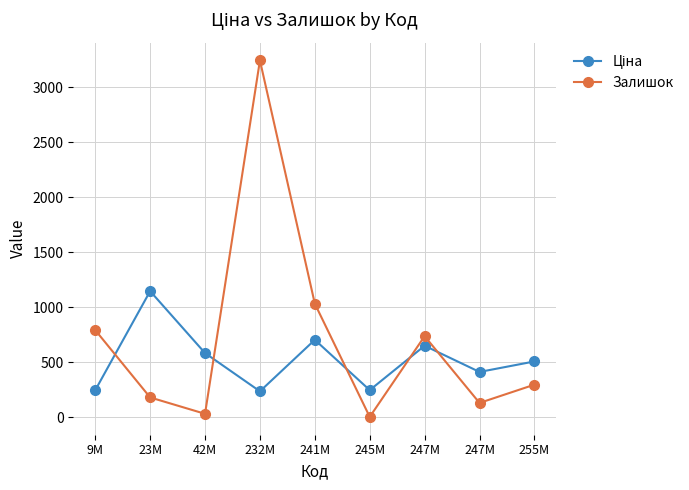

How many data points in Залишок are less than 298?

4